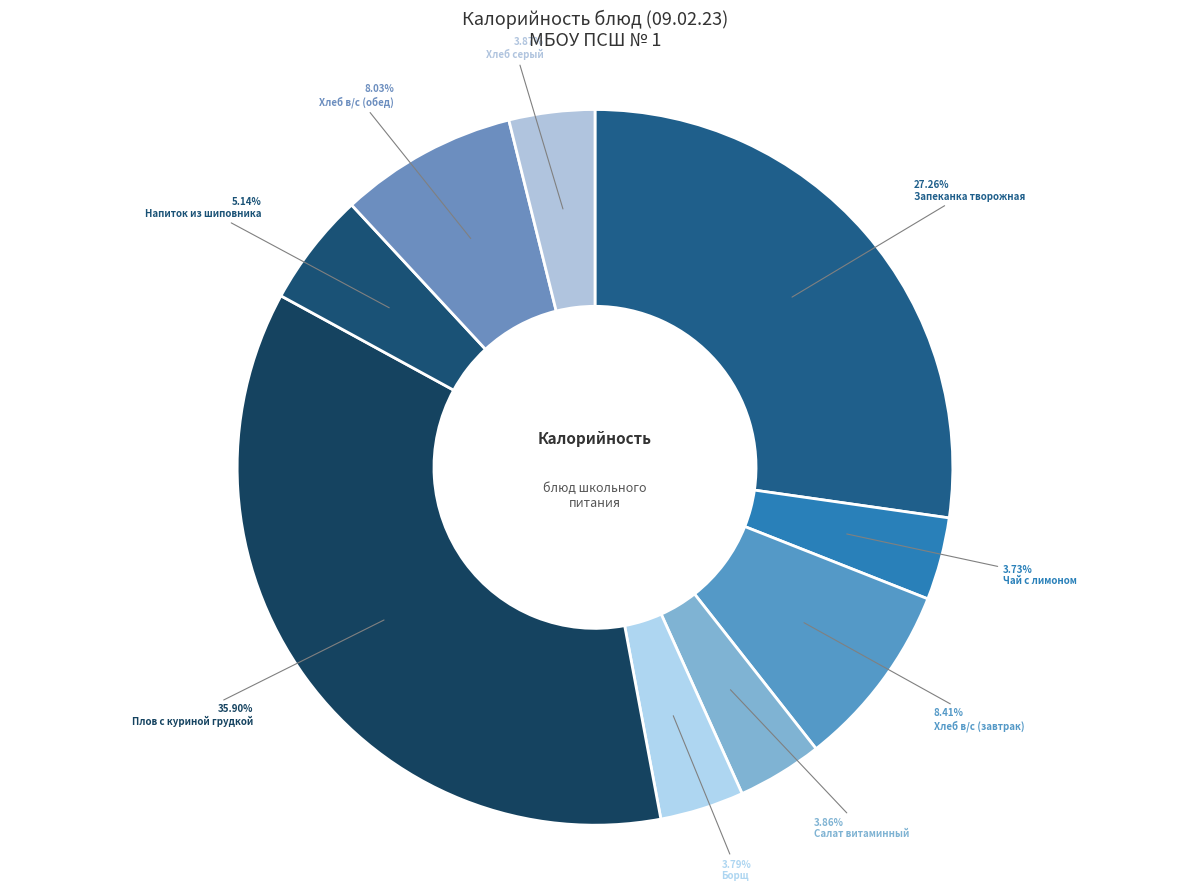

What is the largest slice in the pie chart?

Плов с куриной грудкой